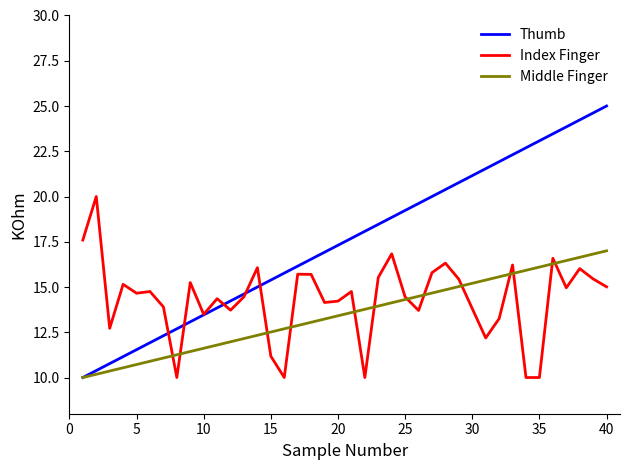

What is the maximum value shown in the chart?

25.0